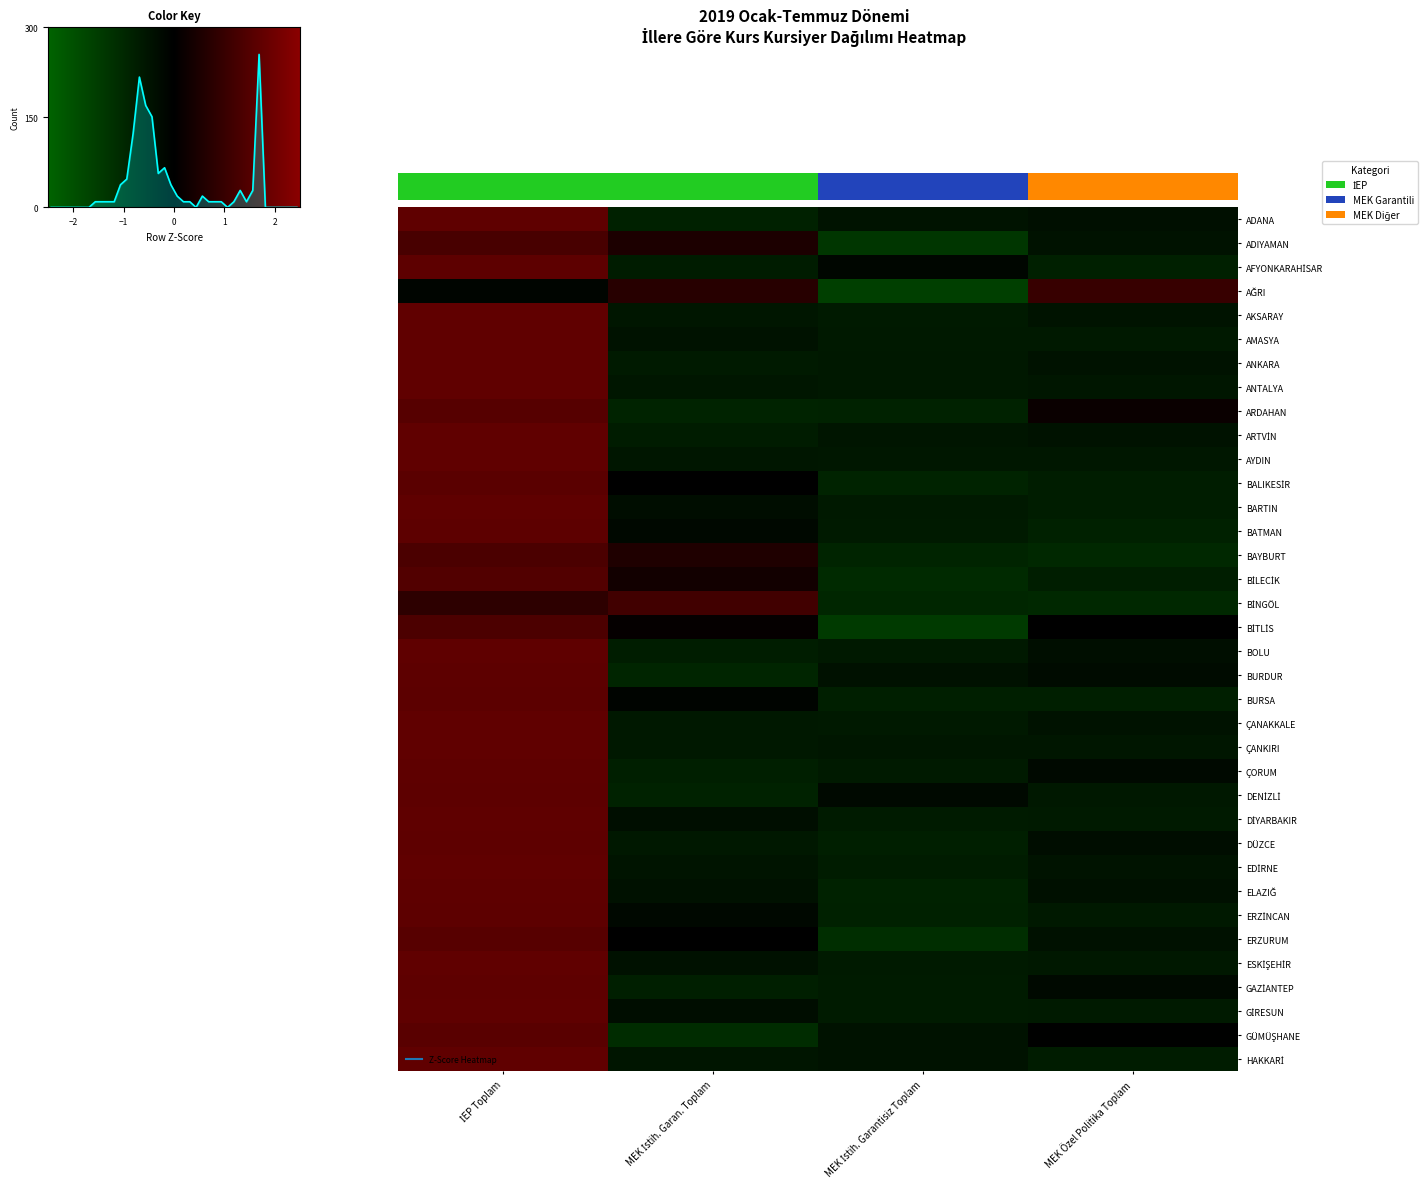

Which has a higher value, MEK İstih. Garan. Toplam or MEK İstih. Garantisiz Toplam?

MEK İstih. Garantisiz Toplam